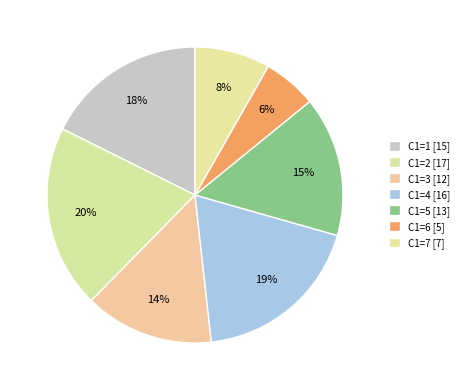

Count the number of slices in the pie.

7